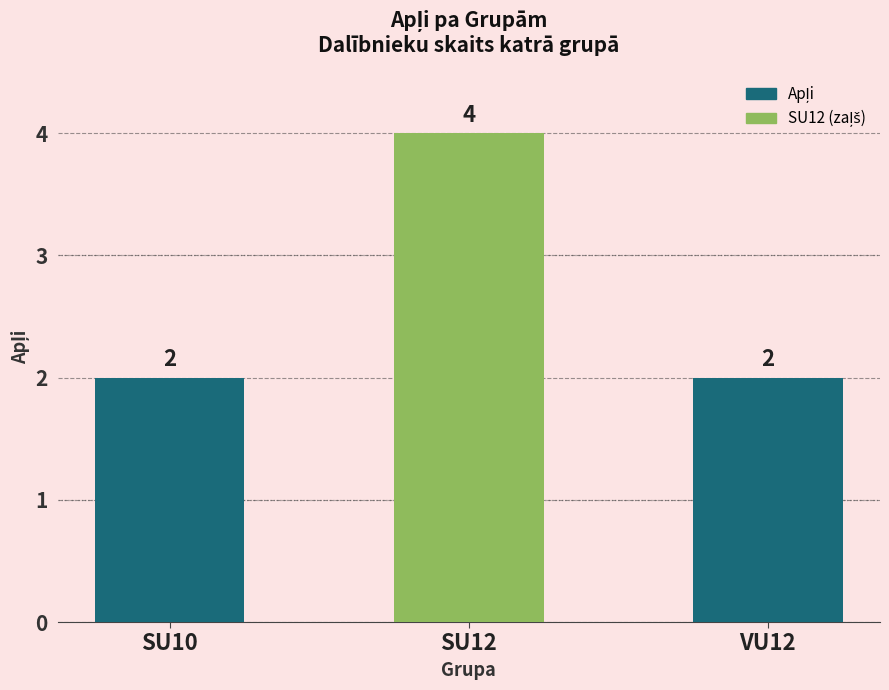

Are the bars grouped side by side (vs. stacked)?

No